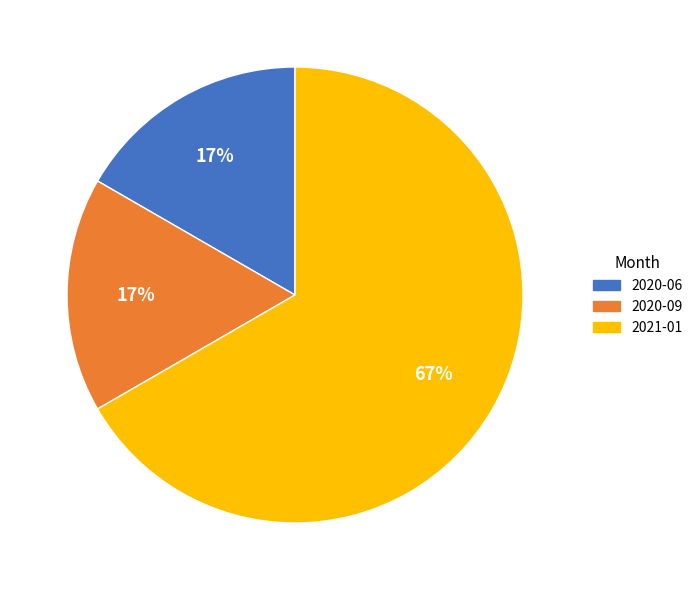

To the nearest percent, what percentage of the pie is 2020-06?

17%